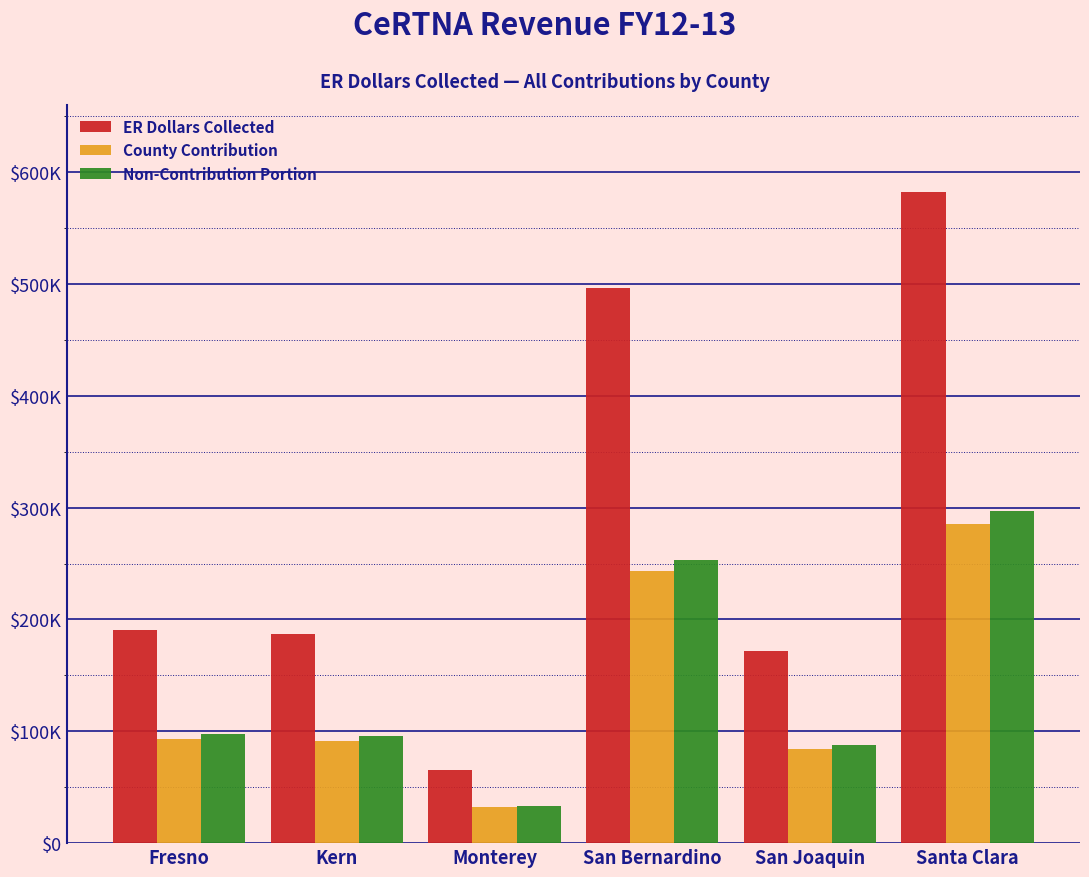

What are all the series names shown in the legend?

ER Dollars Collected, County Contribution, Non-Contribution Portion